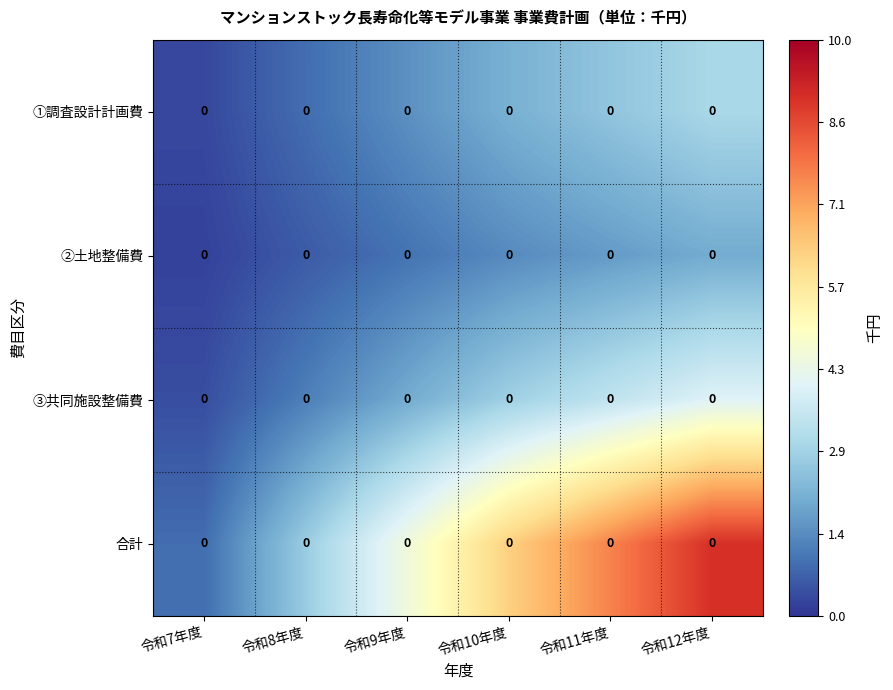

What is the maximum value shown in the chart?

9.0